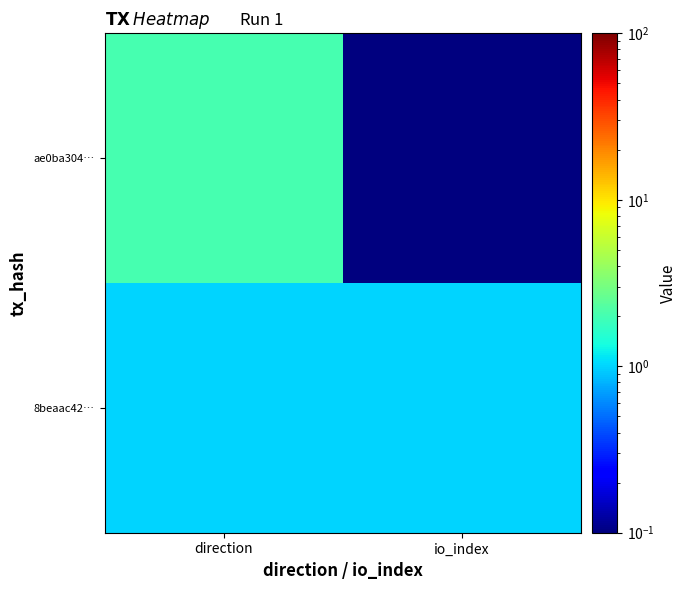

At which category is the sum across all series the highest?

direction